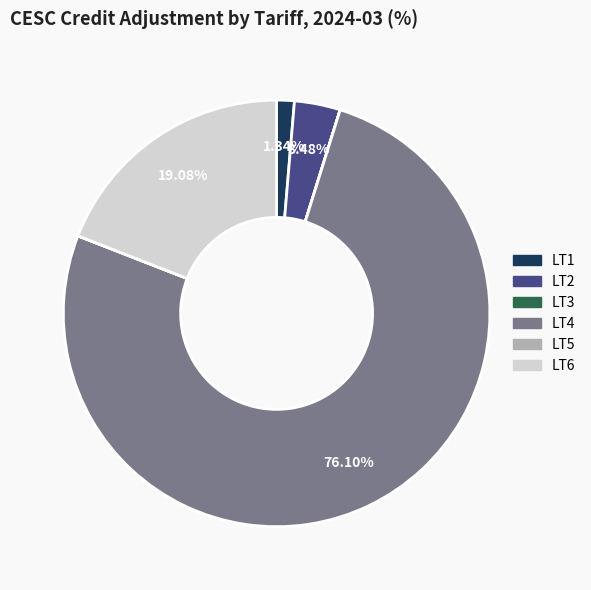

Which slice is the largest?

LT4